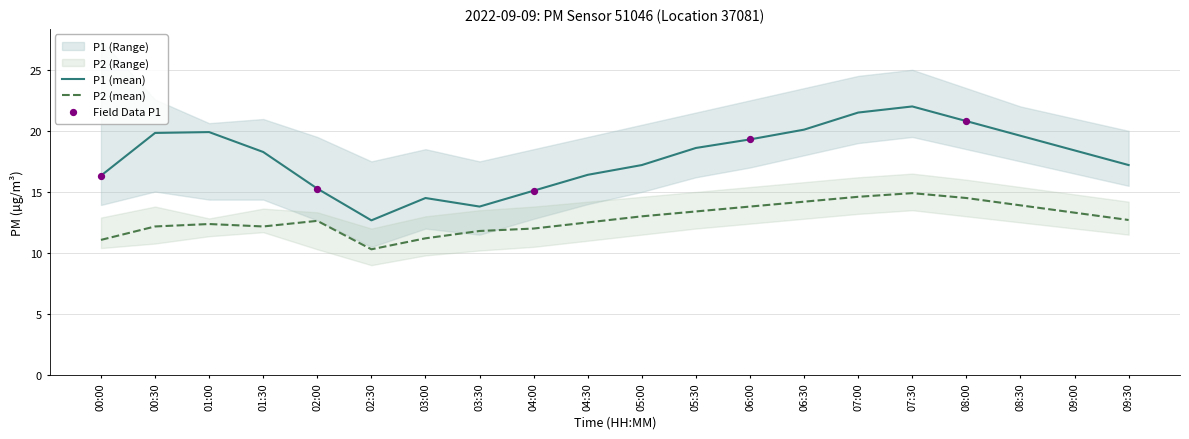

At how many categories does at least one series exceed 15?

20